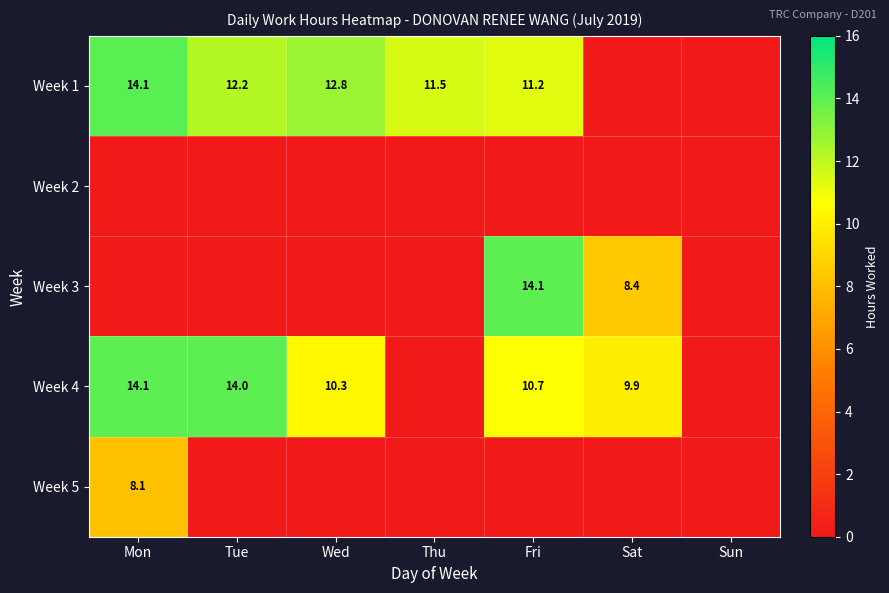

The Week 4 series shows 10.7 at Fri. True or false?

True